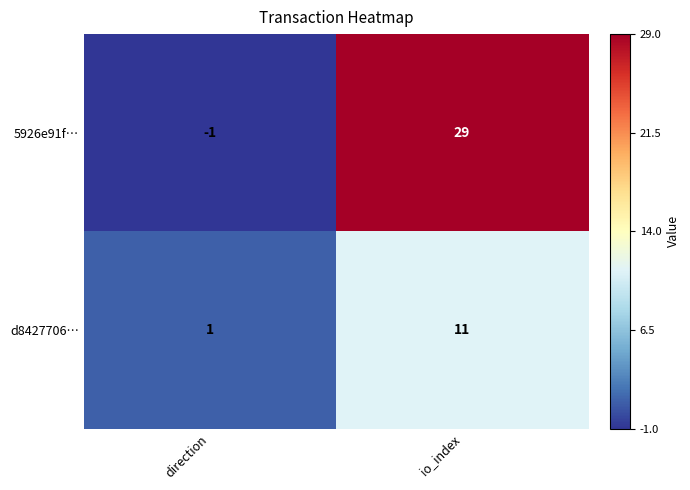

The value of d8427706… at io_index is 6. True or false?

False